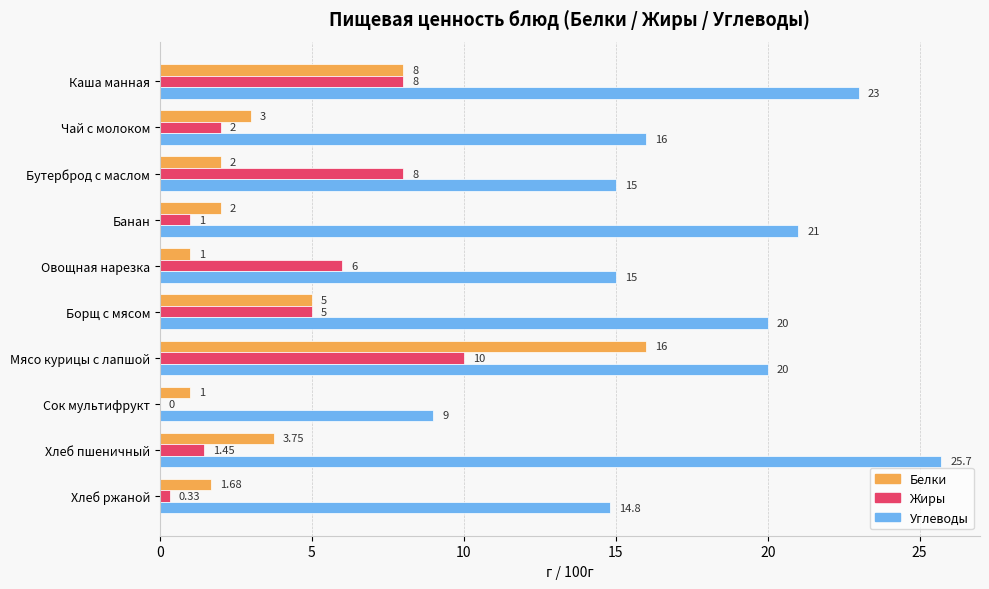

Which series has the largest total across all categories?

Углеводы